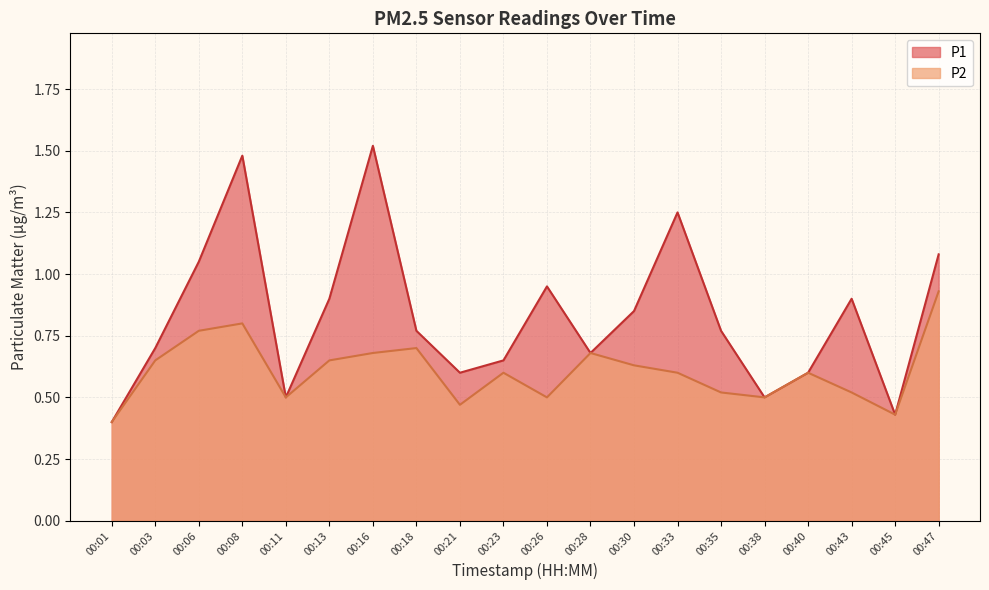

Which series has the largest range (max minus min)?

P1